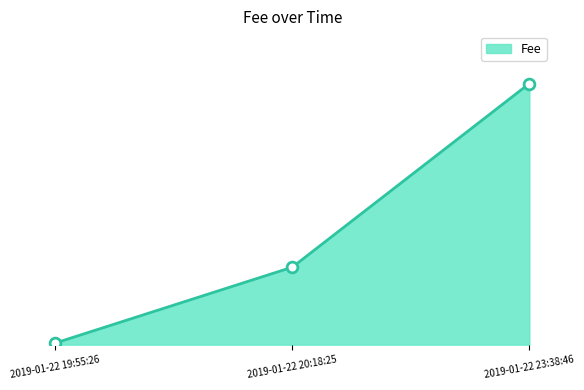

What is the change in value from 2019-01-22 19:55:26 to 2019-01-22 23:38:46?

+10.3